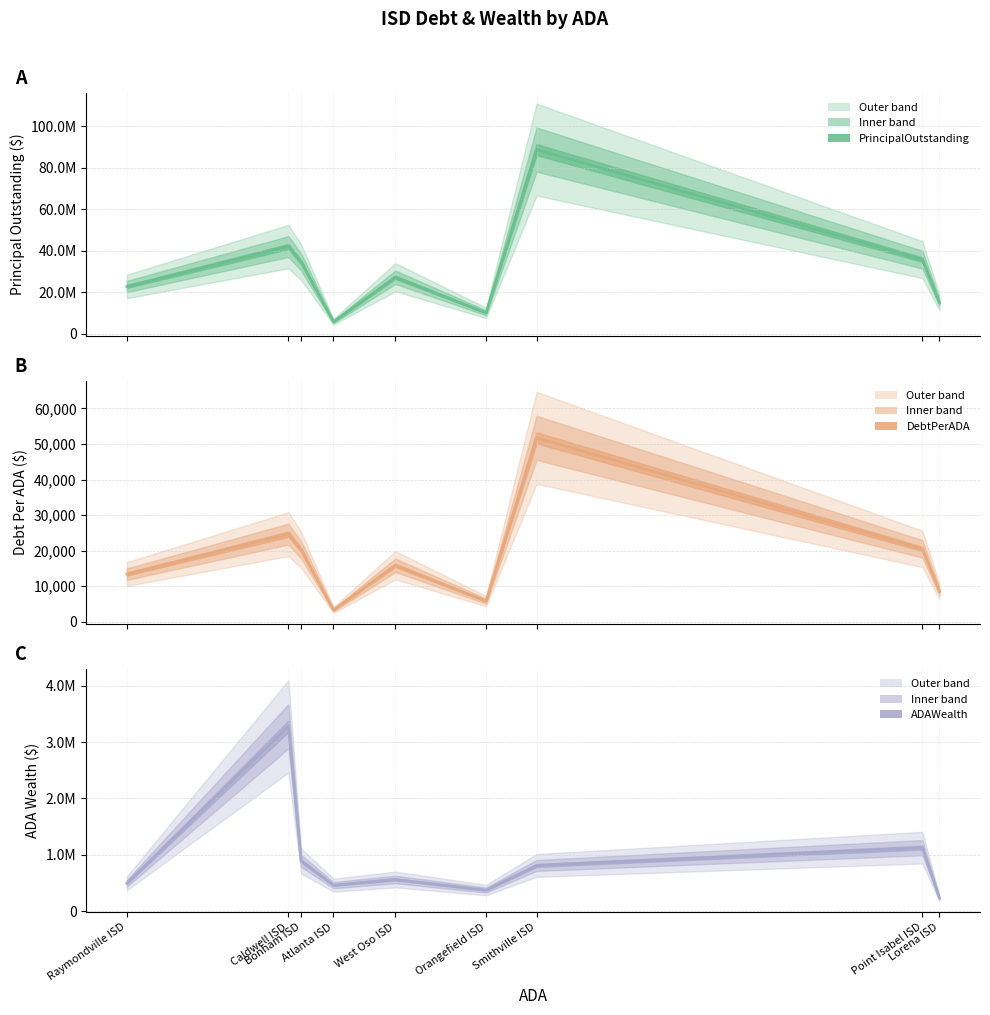

True or false: PrincipalOutstanding (line) and DebtPerADA (line) intersect in this chart.

False